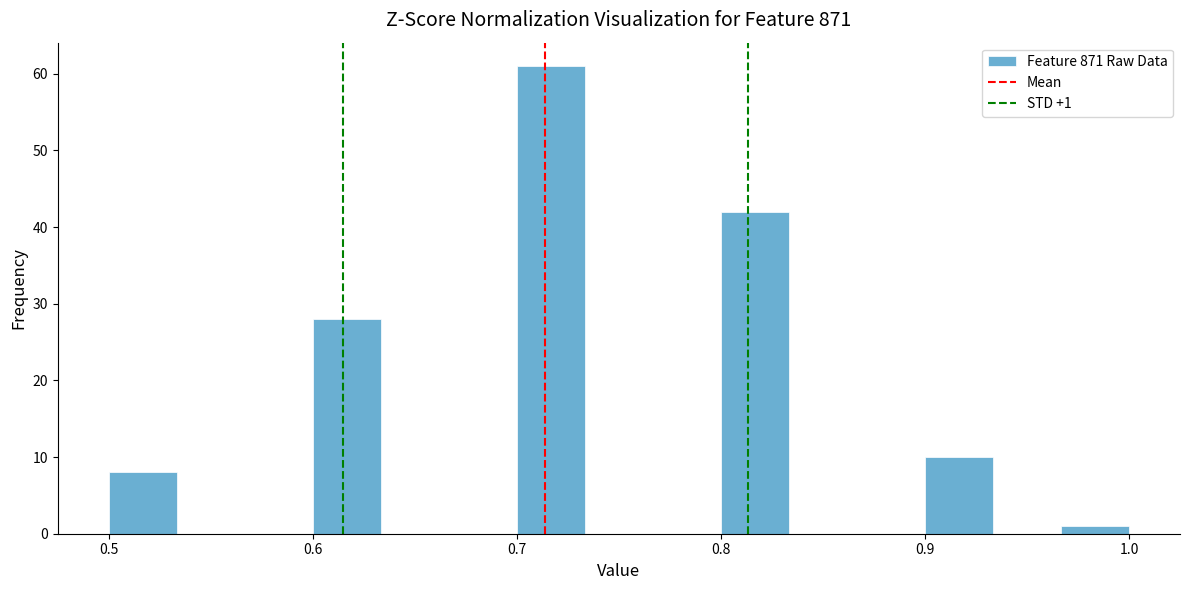

Around what value on the x-axis is the tallest bar? Give the approximate position of its centre, as read against the axis.

0.72